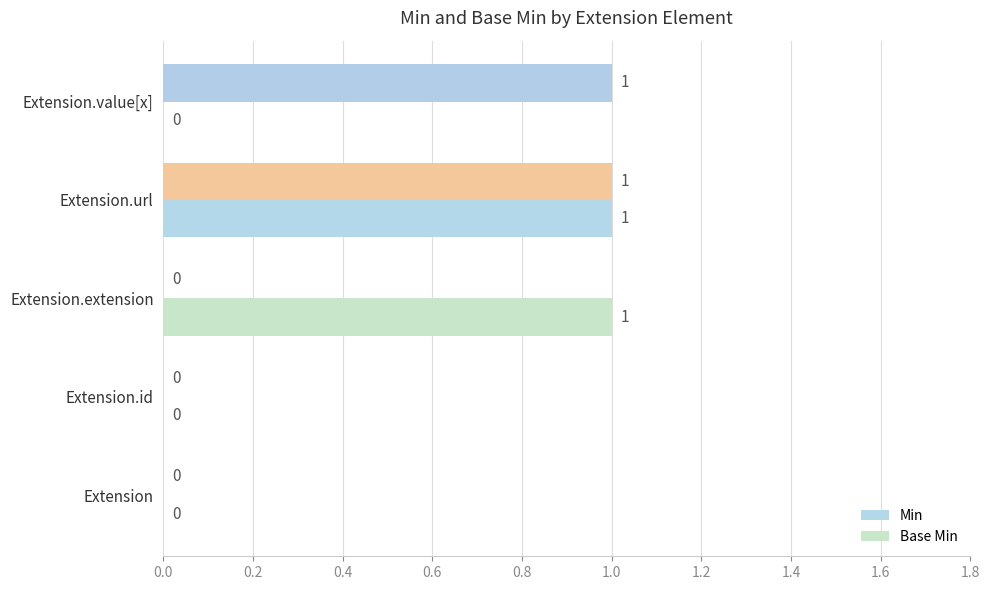

How many series are shown in this chart?

2